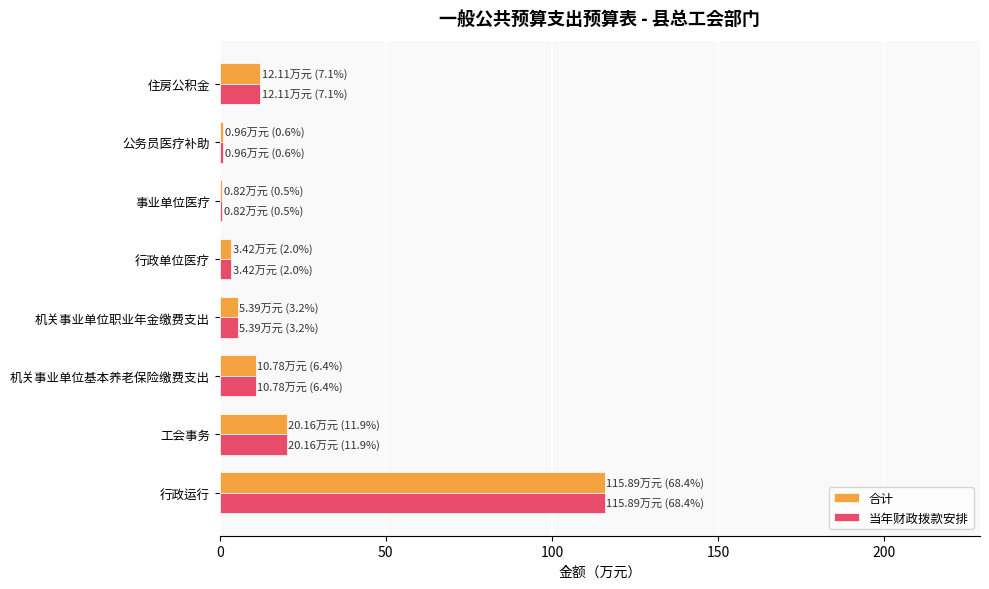

What is the total value across all series at 机关事业单位基本养老保险缴费支出?

21.6